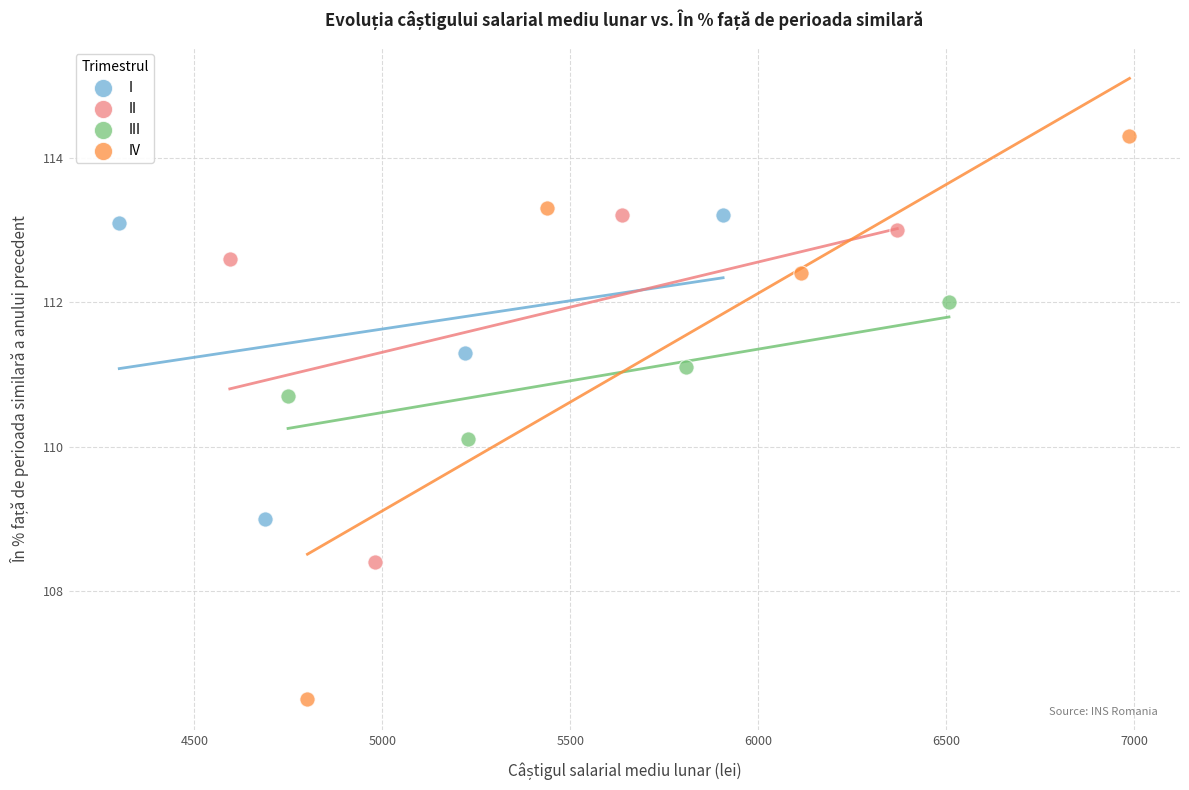

Which series has the widest spread of Y values?

IV